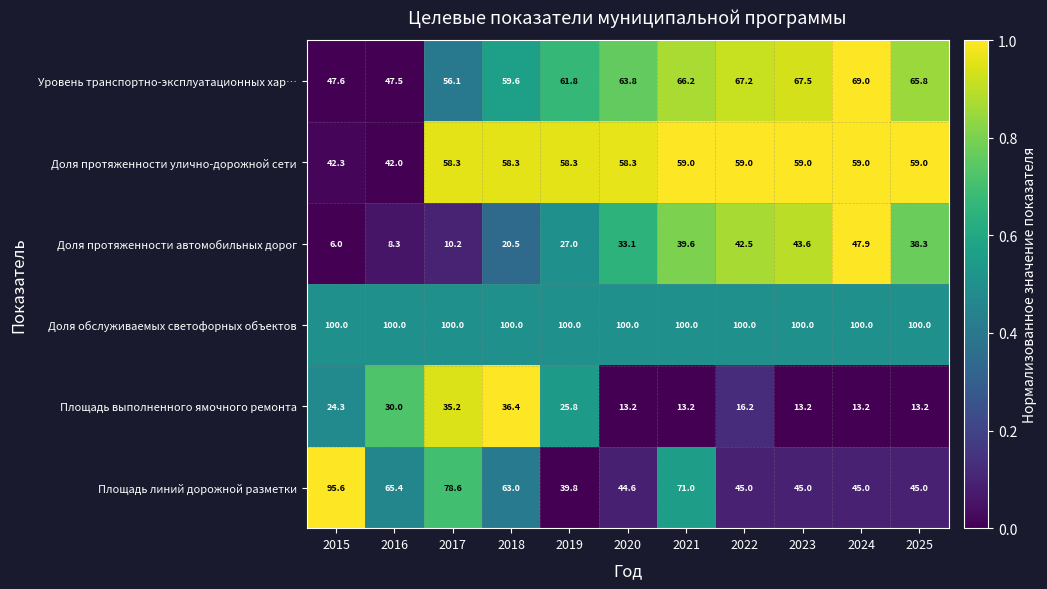

List the series in order of their peak value, highest first.

Доля обслуживаемых светофорных объектов, Площадь линий дорожной разметки, Уровень транспортно-эксплуатационных хар…, Доля протяженности улично-дорожной сети, Доля протяженности автомобильных дорог, Площадь выполненного ямочного ремонта